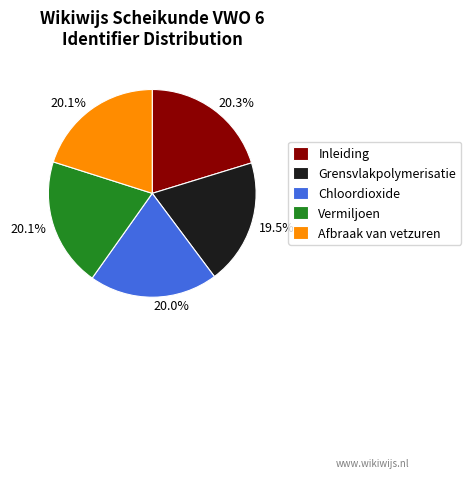

How many segments does this pie chart have?

5